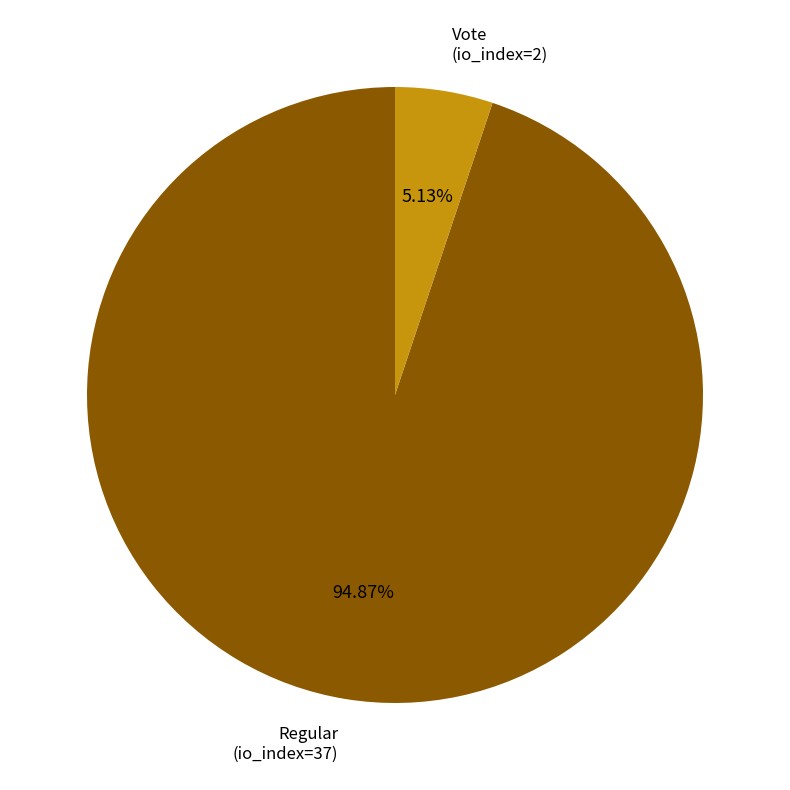

Does any single category account for the majority?

Yes